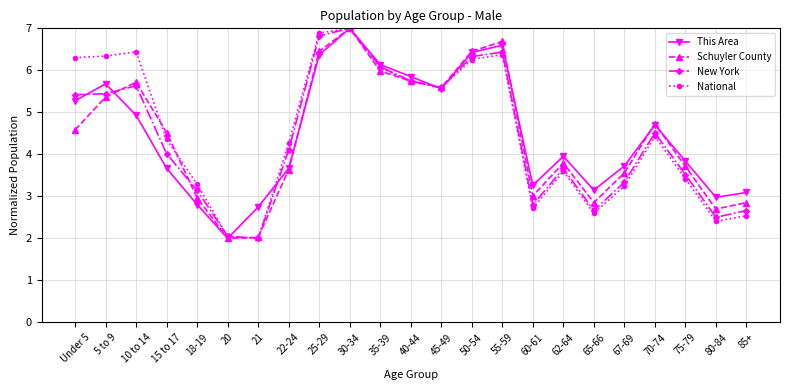

How many lines are shown in the chart?

4